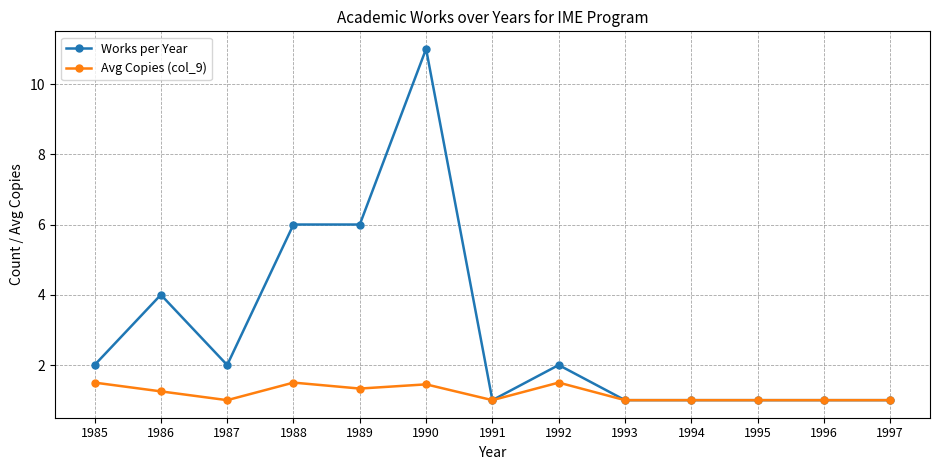

What is the smallest value displayed?

1.0